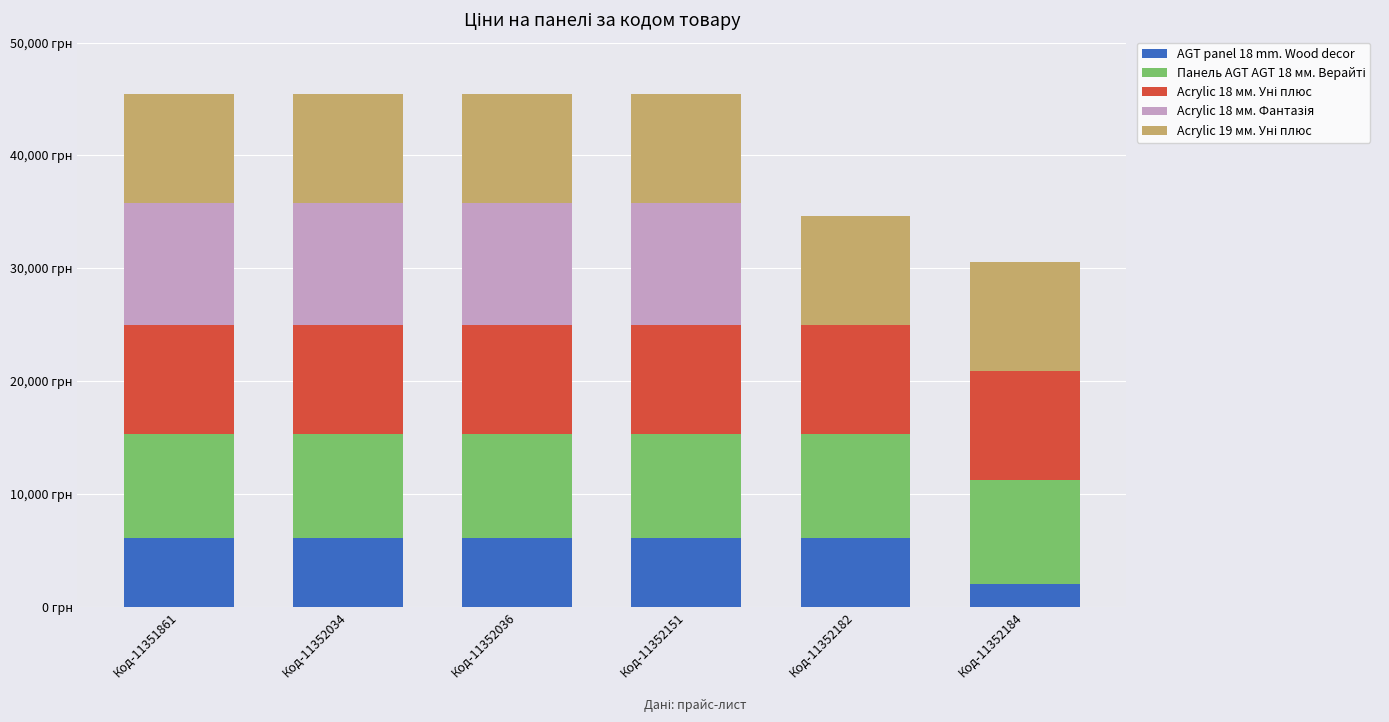

What is the total value across all series at Код-11352184?

30557.2